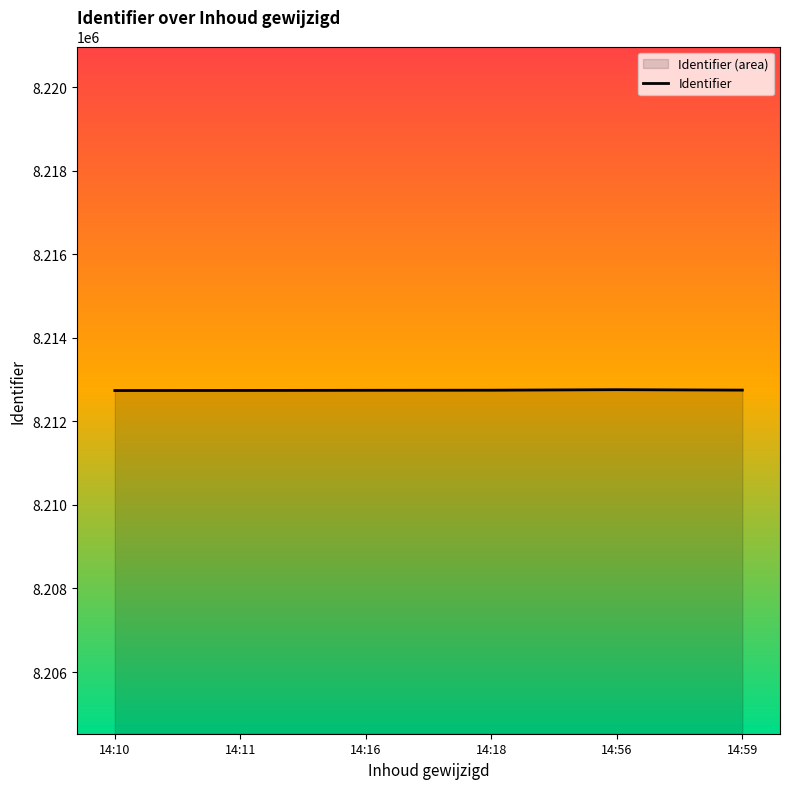

What is the greatest value displayed?

8212757